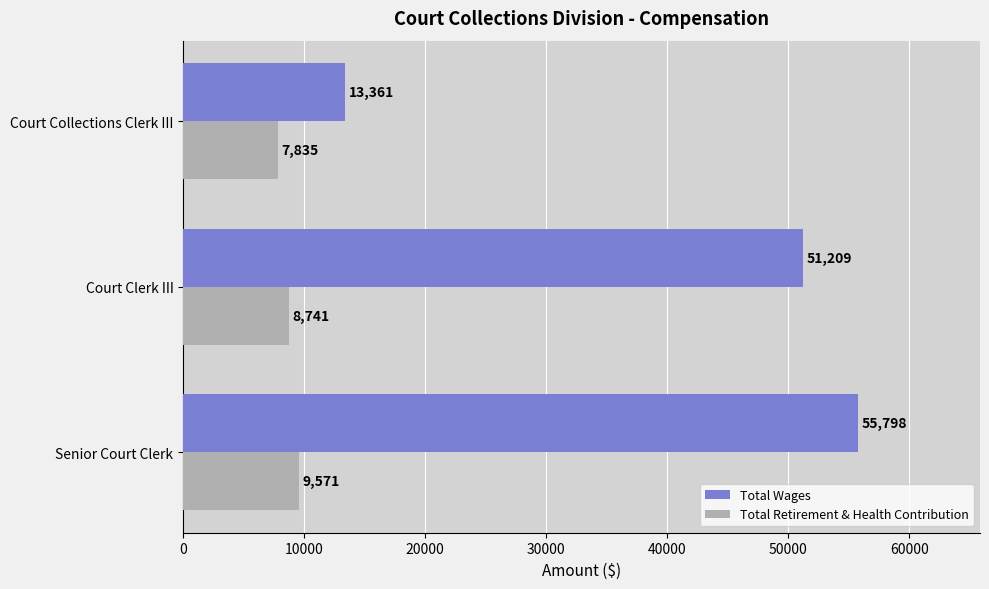

True or false: Total Wages has a value of 51209 at Court Clerk III.

True